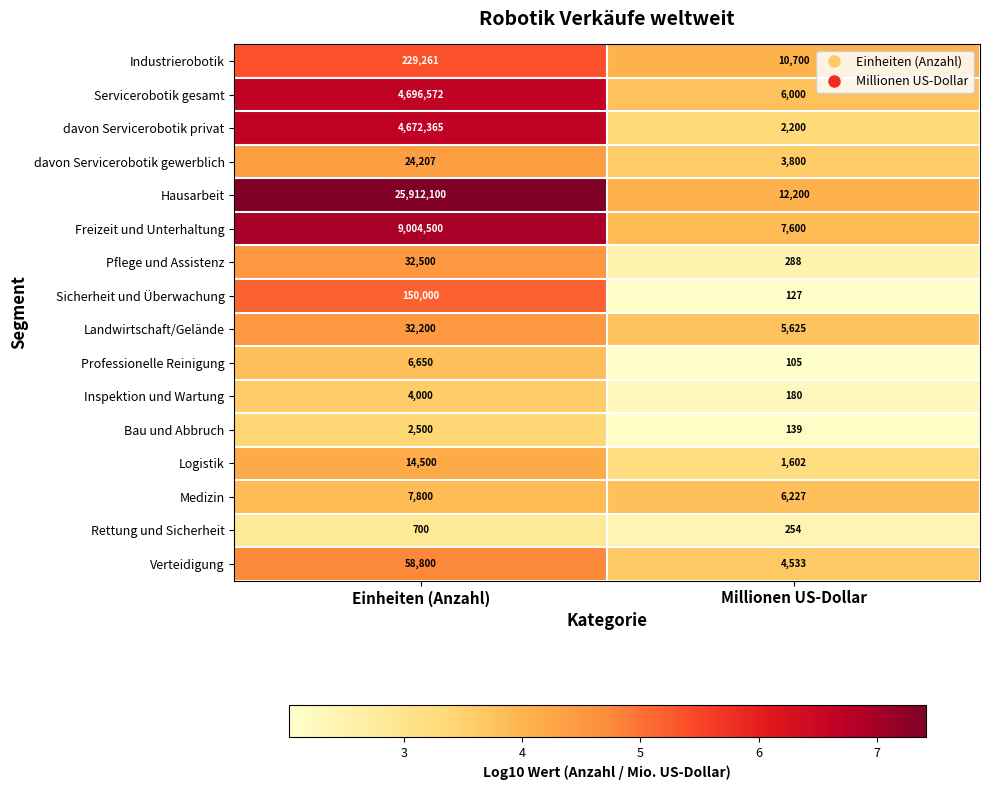

Where is Medizin nearest to the value 7013?

Millionen US-Dollar